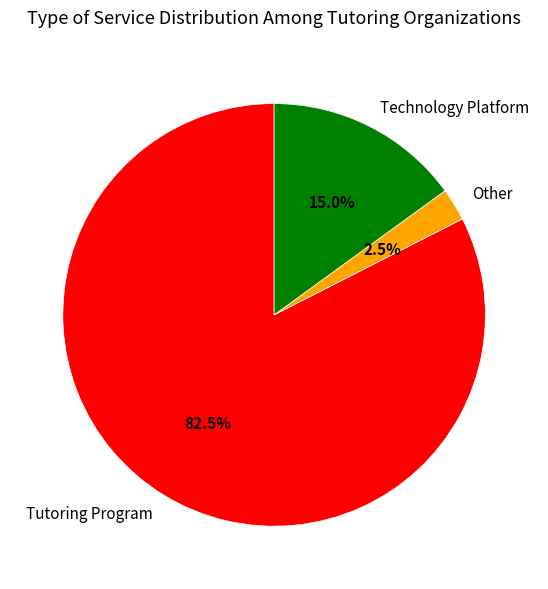

What portion of the pie excludes Other?

97.5%